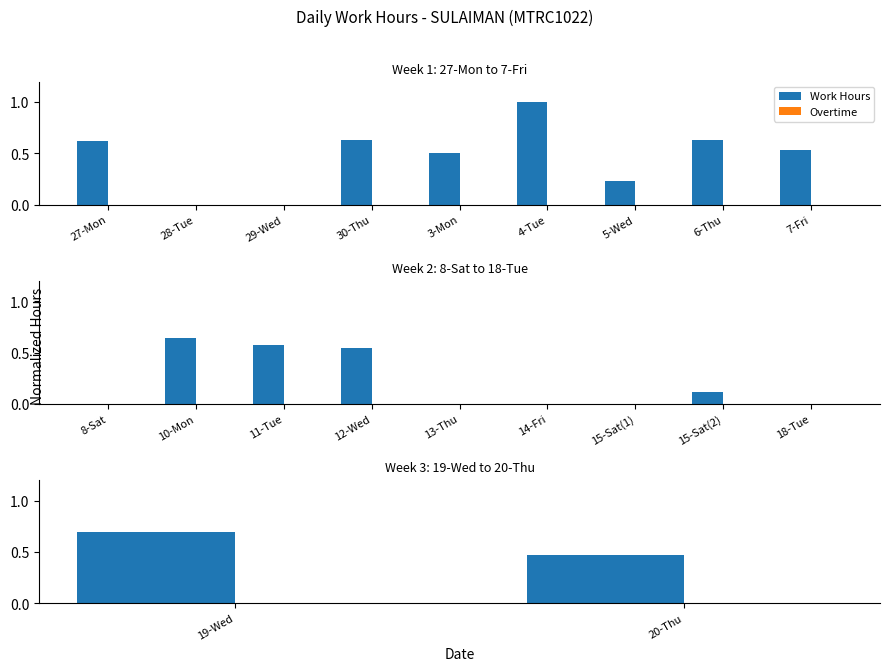

What is the value of the Work Hours bar at the 1st from the left?

0.7